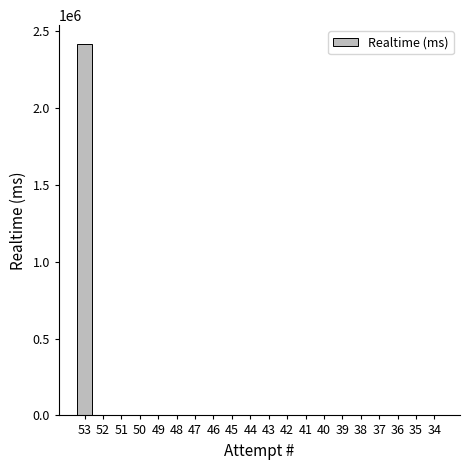

Is it true that the value at 51 is 0?

True